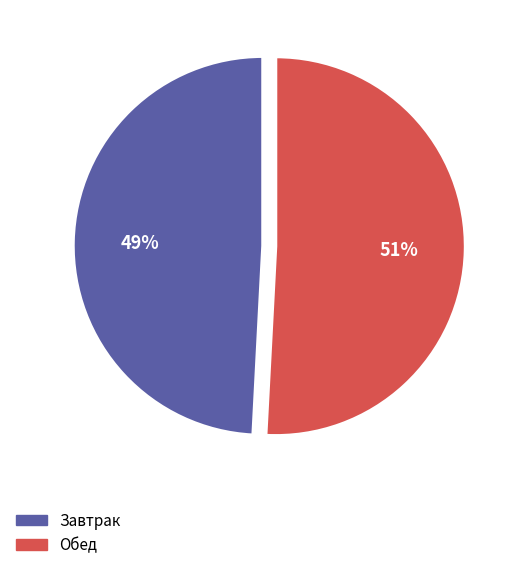

To the nearest percent, what is the average slice percentage?

50%